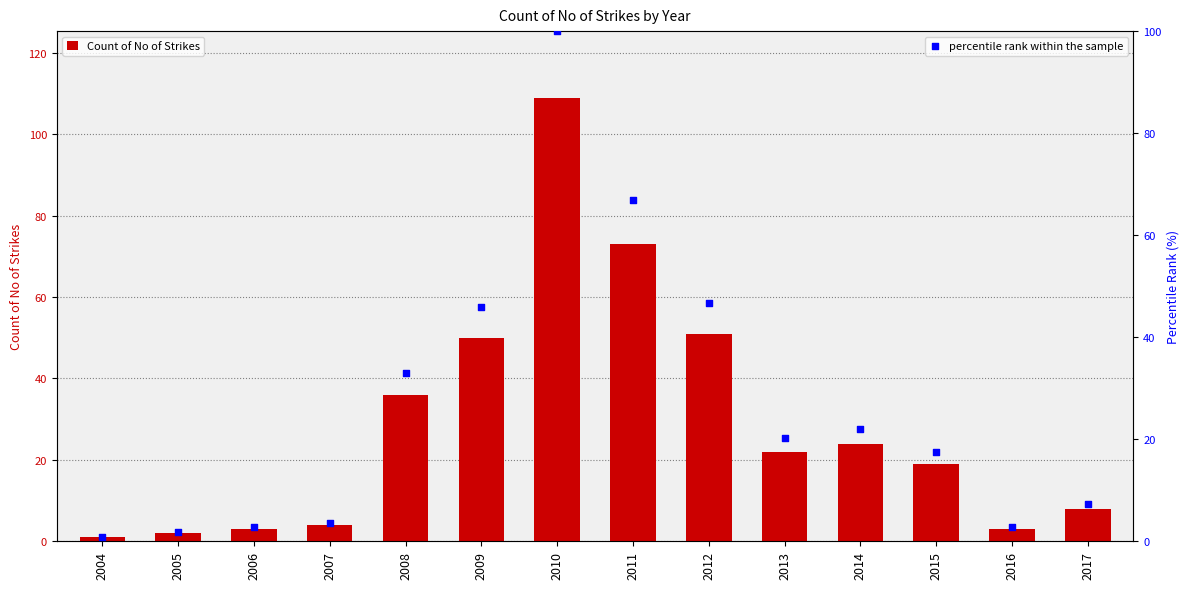

At which category is the sum across all series the highest?

2010